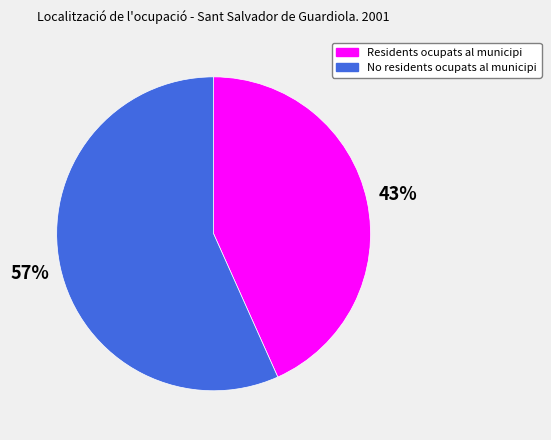

What is the majority slice?

No residents ocupats al municipi